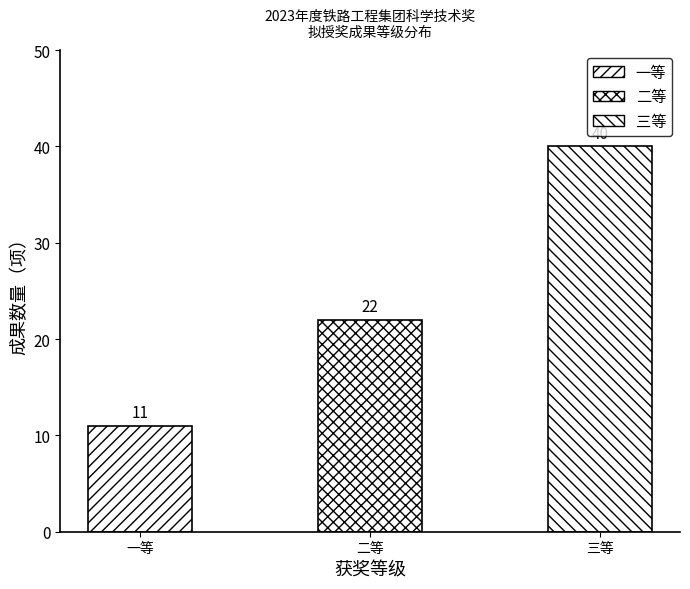

What is the maximum value shown in the chart?

40